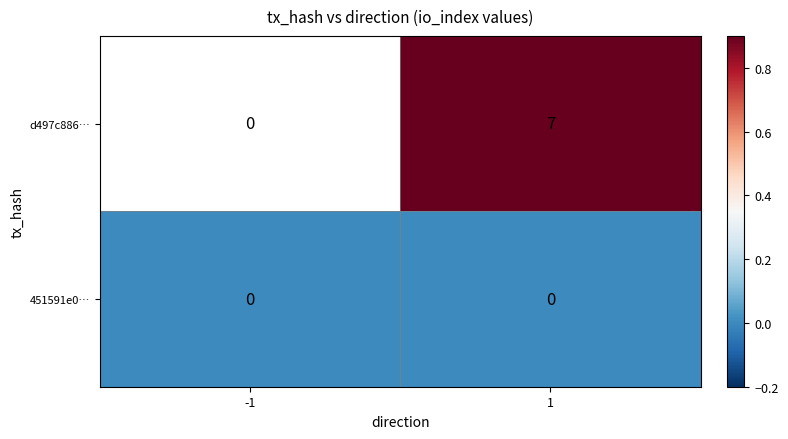

What is the spread (max minus min) of values at 1?

7